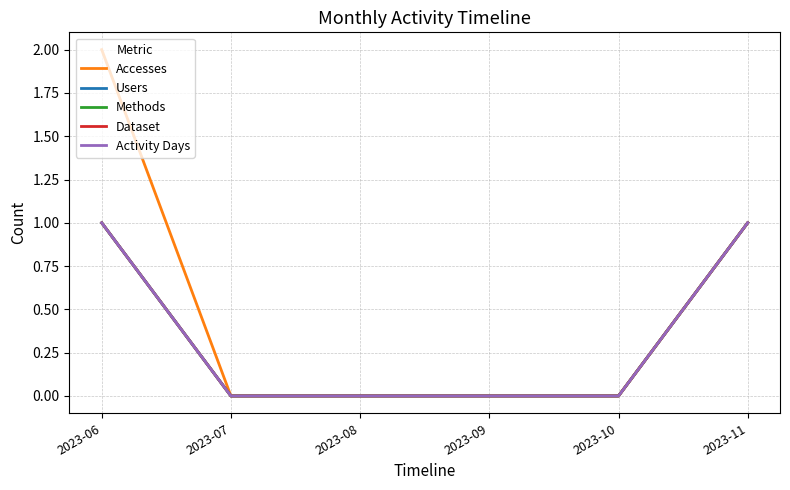

Rank the series at 2023-10 from lowest to highest value.

Accesses, Users, Methods, Dataset, Activity Days